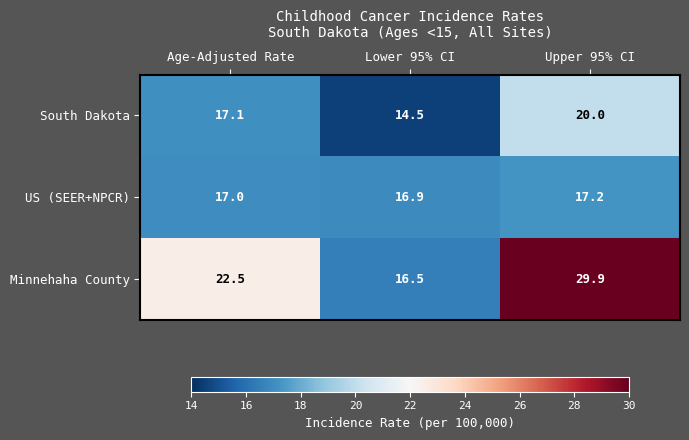

What is the maximum value shown in the chart?

29.9